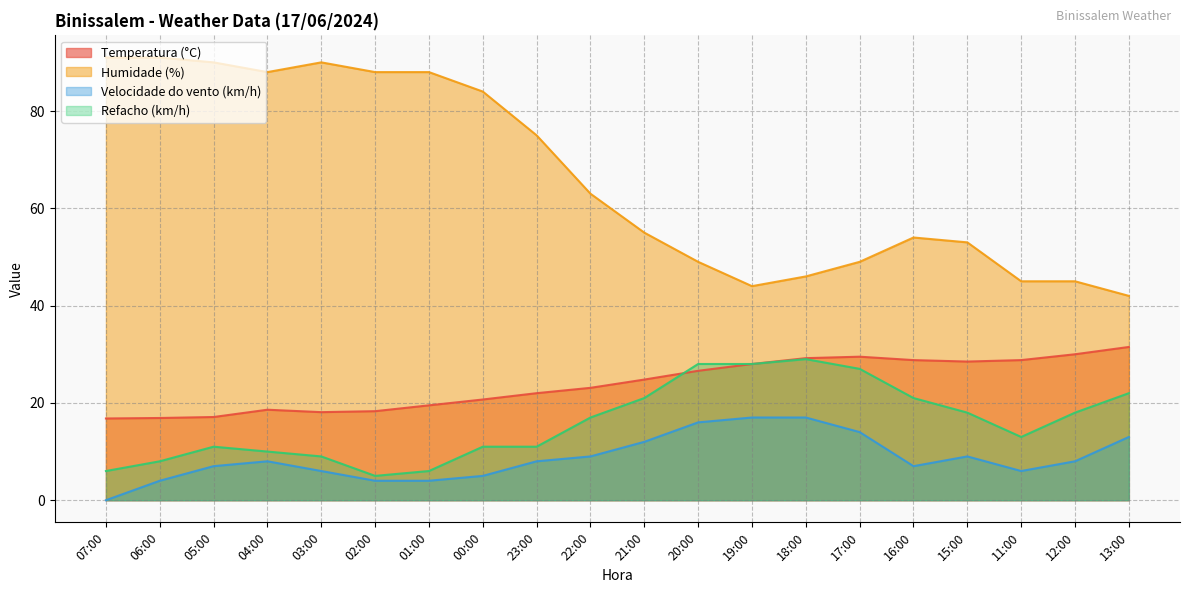

What is the difference between the second highest and second lowest values in the Velocidade do vento (km/h) series?

13.0